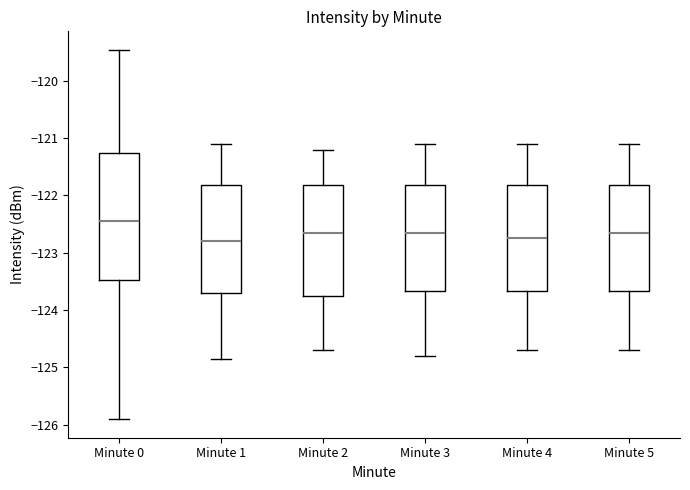

Where does the lower whisker of the box for Minute 0 end on the y-axis? The values are not printed on the chart, so give them approximately, as read against the axis.

-125.9